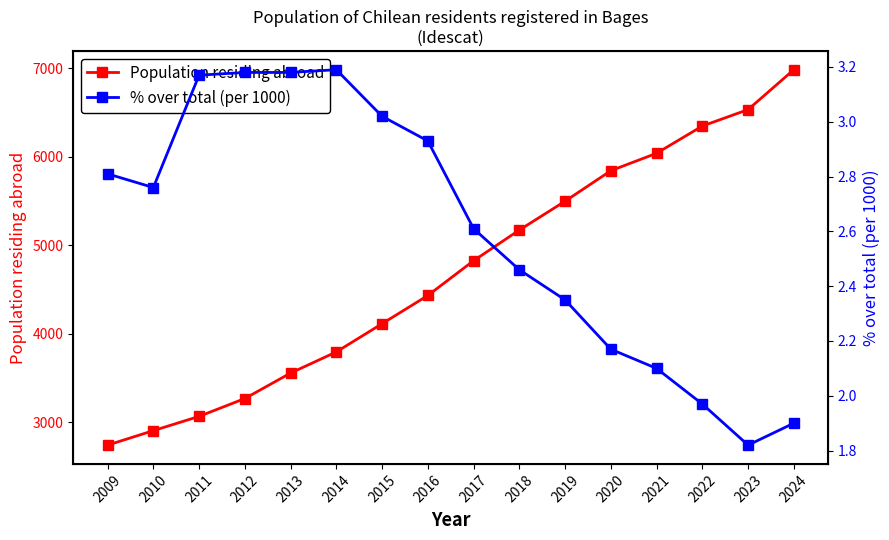

Is it true that % over total (per 1000) equals 3.2 at 2013?

True